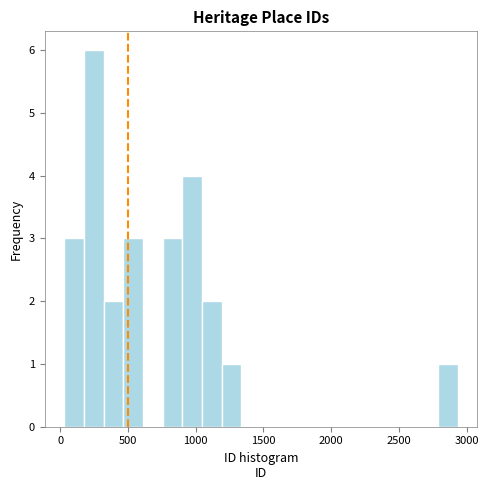

Around what value on the x-axis is the tallest bar? Give the approximate position of its centre, as read against the axis.

250